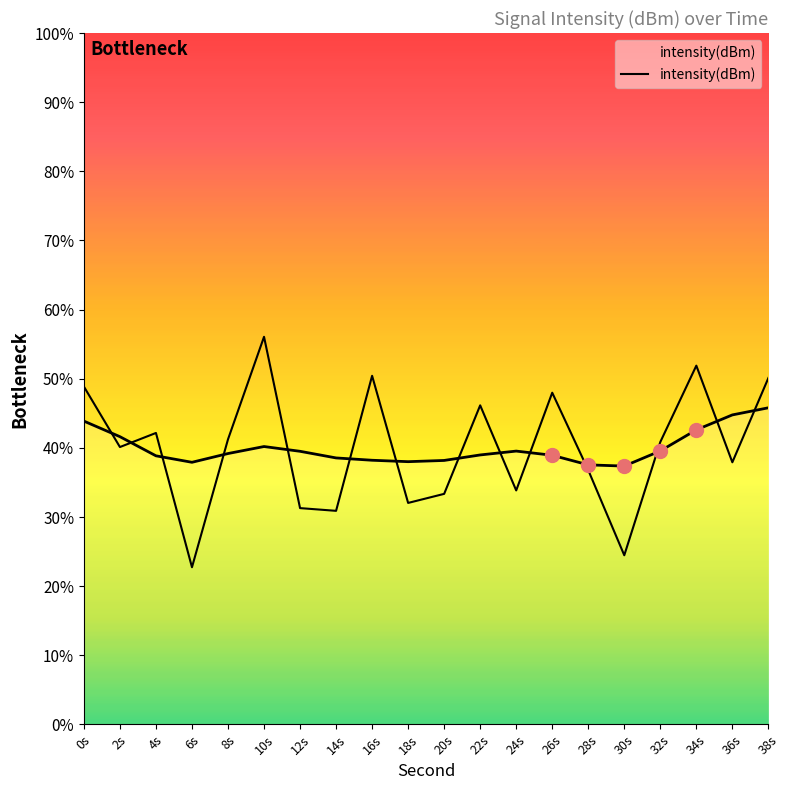

How many categories are shown in the chart?

20